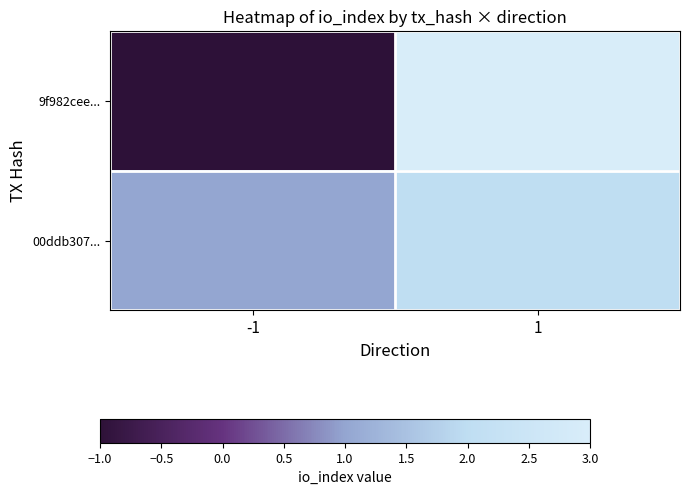

At which category does the chart reach its peak across all series?

1